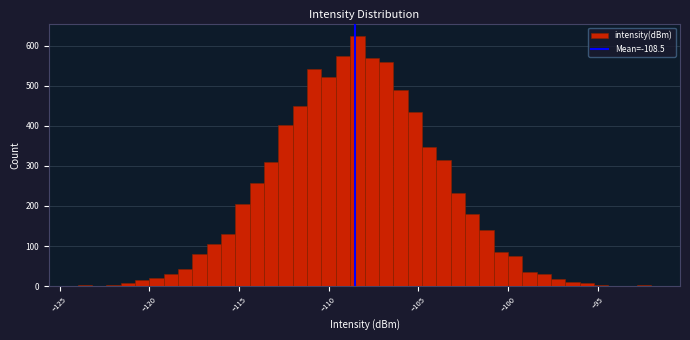

Read against the x-axis, roughly where is the centre of the tallest bar?

-108.5